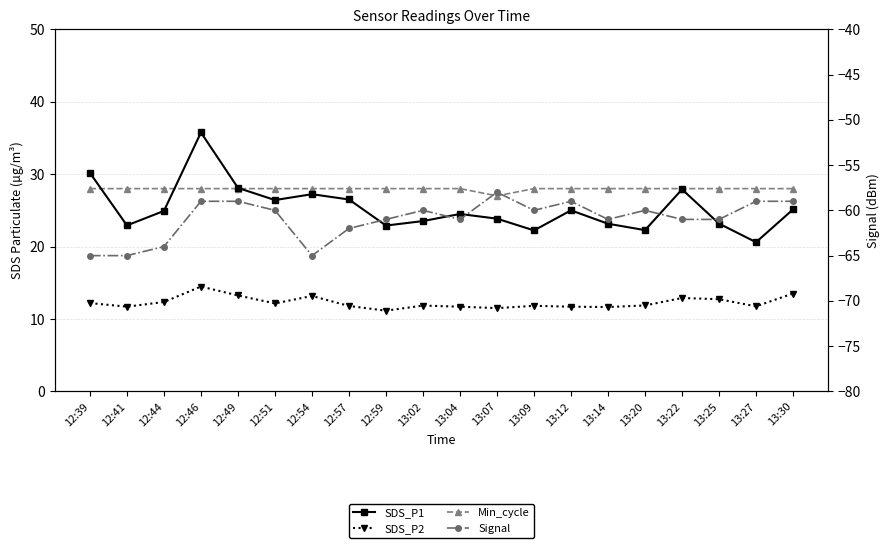

Is the value of Signal at 12:39 greater than the value of SDS_P1 at 12:57?

No